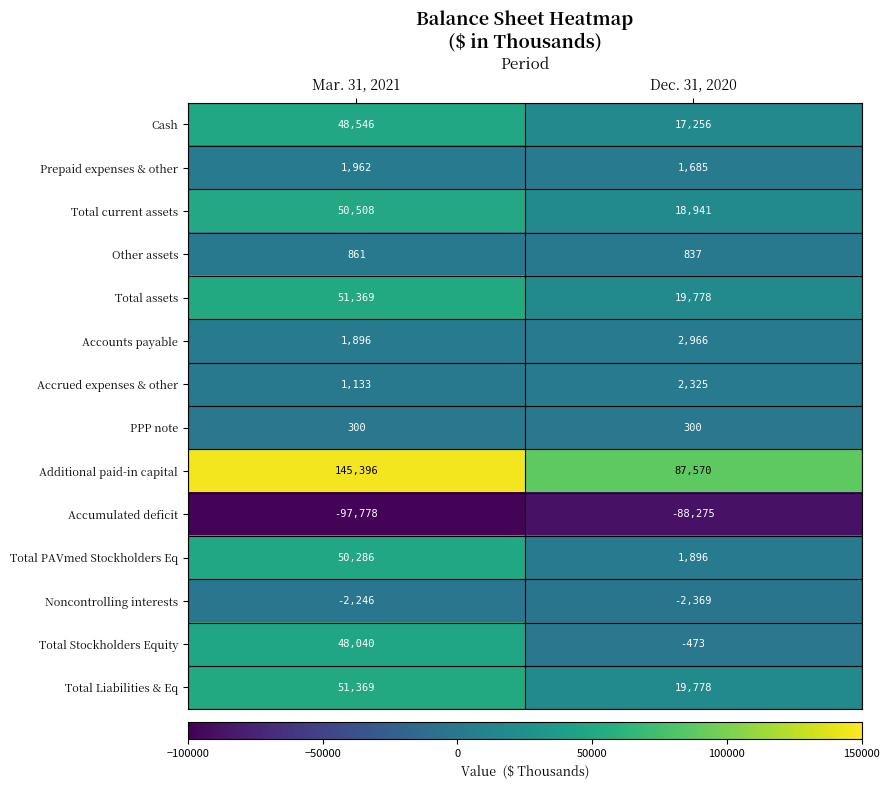

Where is Accumulated deficit nearest to the value -93026?

Dec. 31, 2020